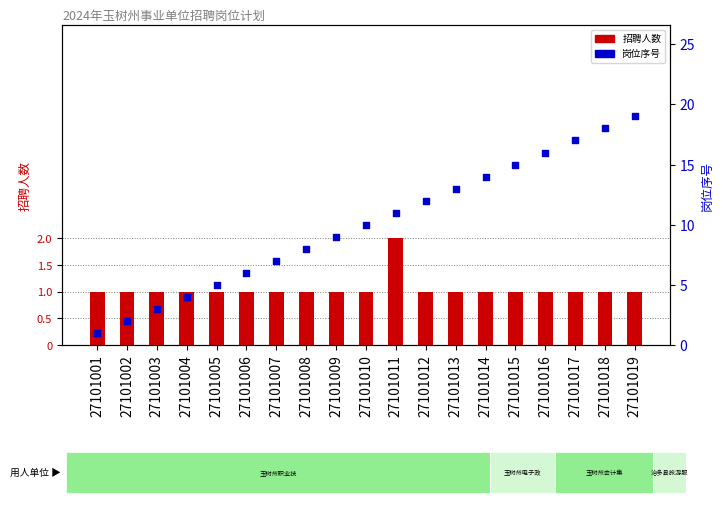

At which category is the sum across all series the highest?

27101019